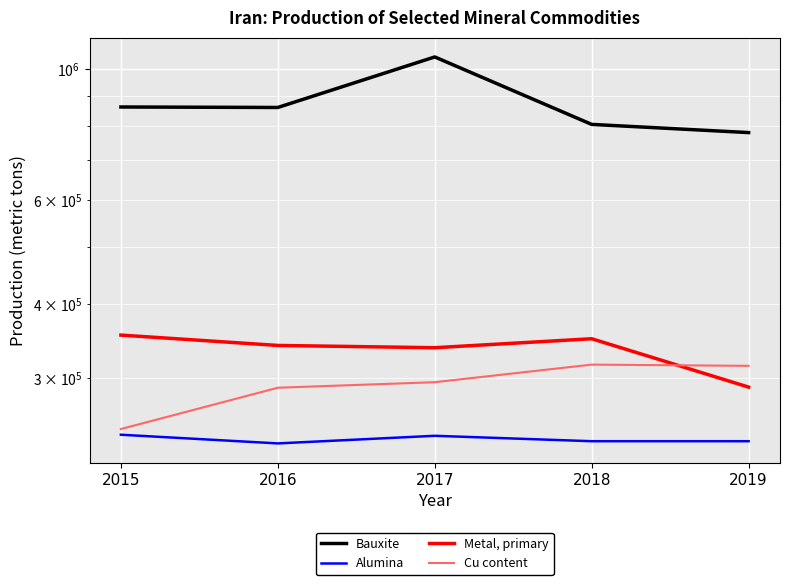

True or false: Bauxite and Cu content intersect in this chart.

False